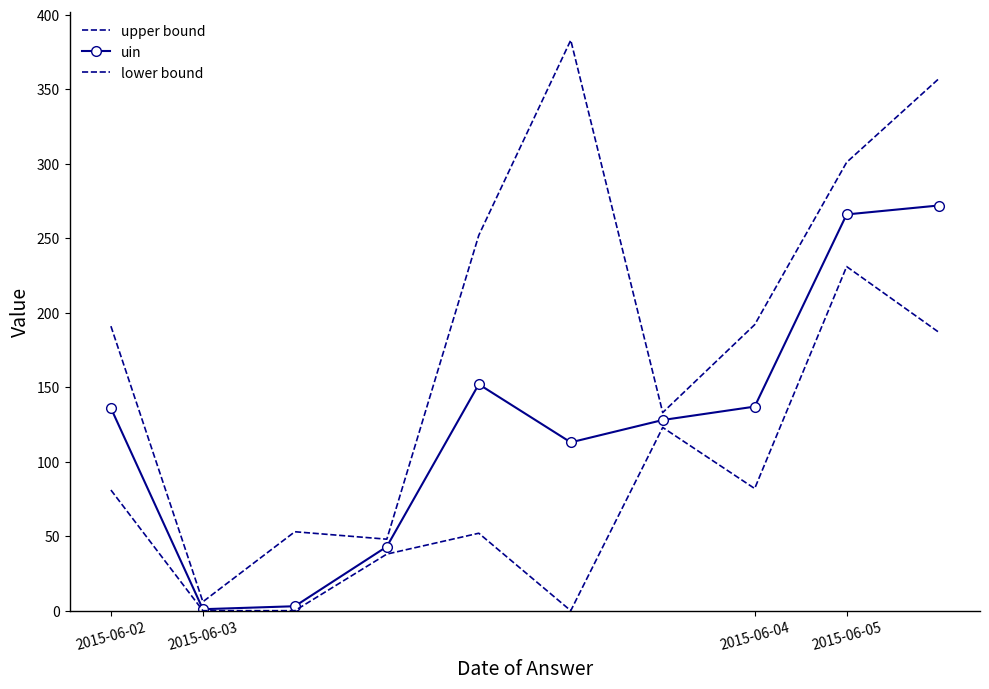

True or false: upper bound has more than 0 interior local peaks.

True